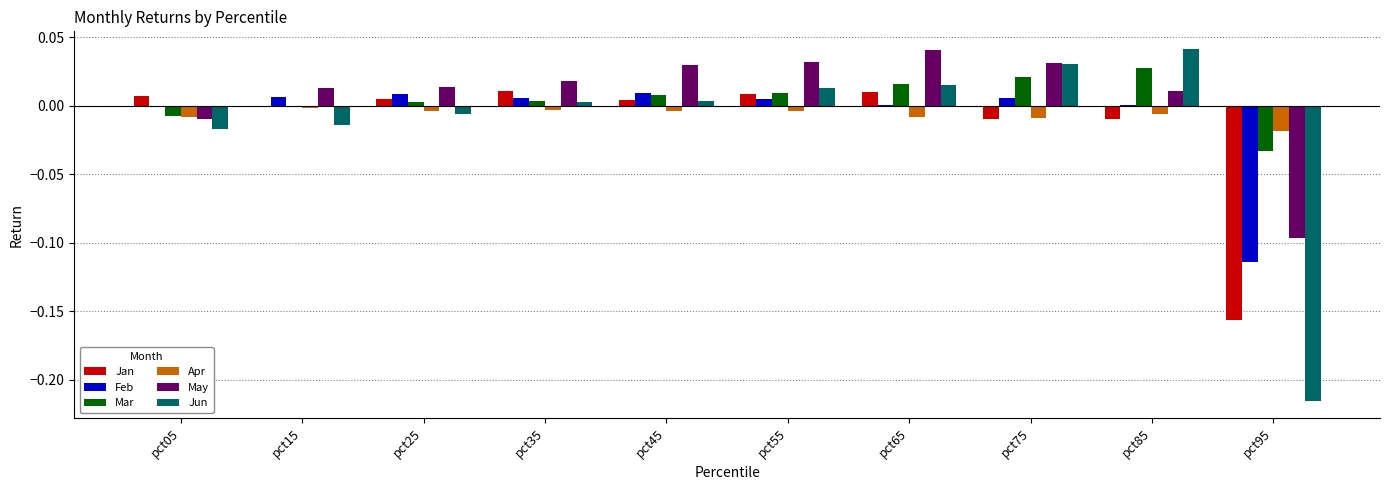

What is the total value across all series at pct95?

-0.6